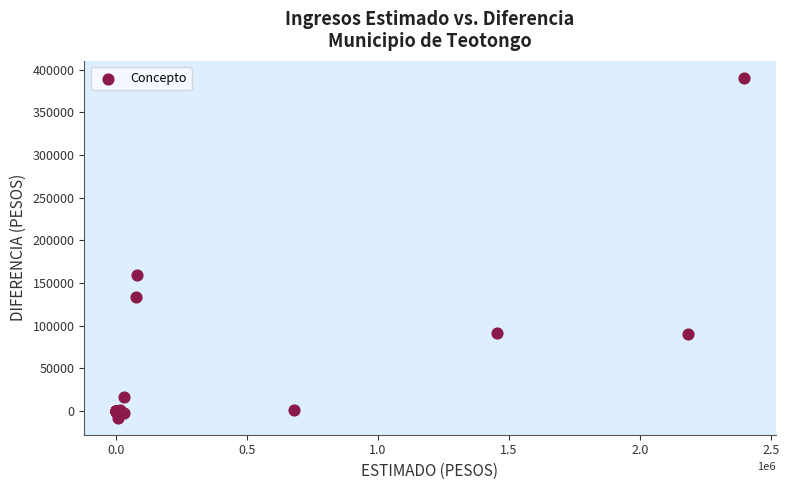

What Y value in the scatter plot is closest to 191097?

159170.4